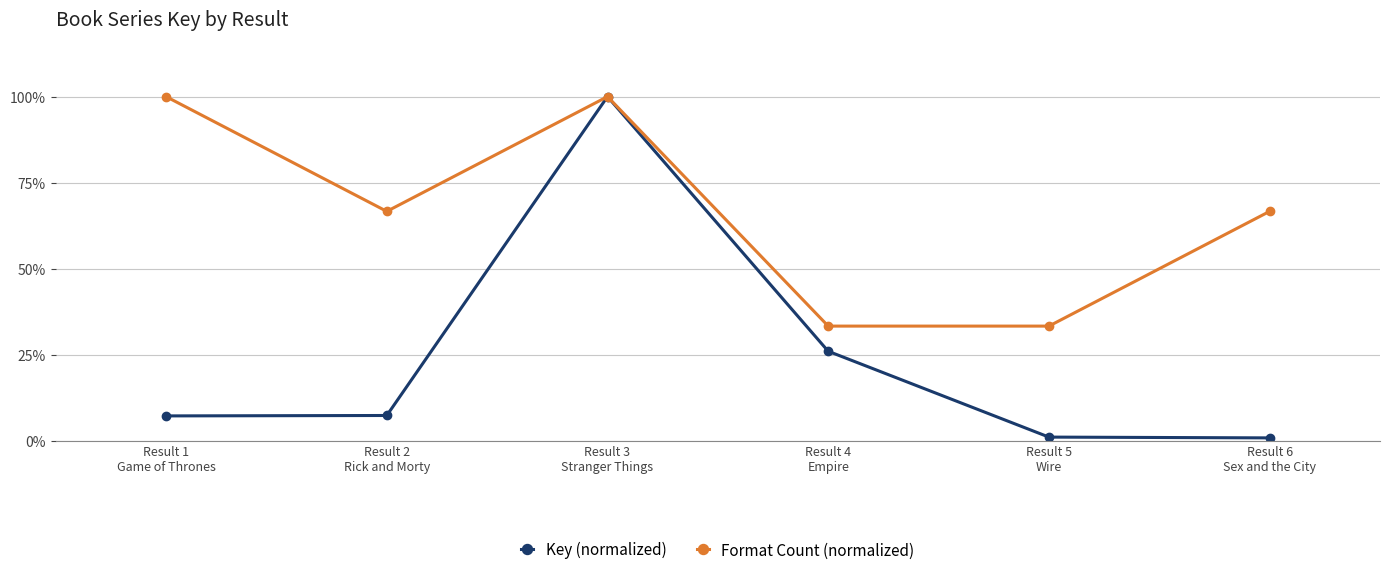

What are all the series names shown in the legend?

Key (normalized), Format Count (normalized)